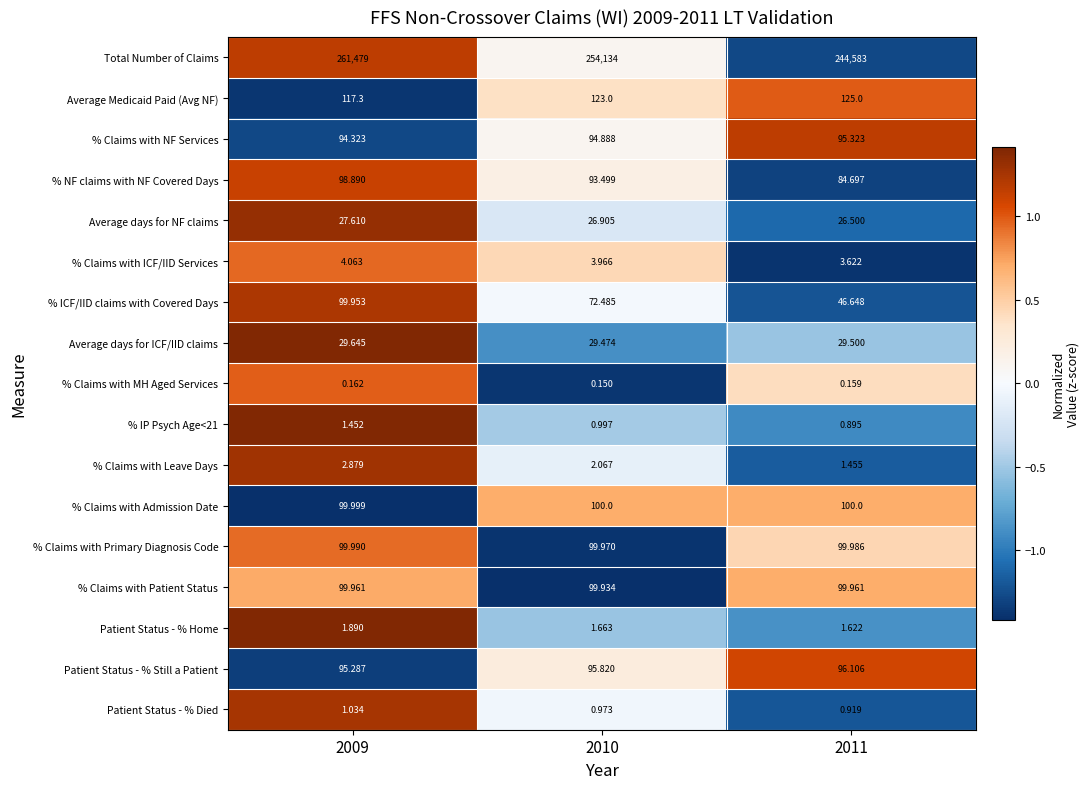

Which series has the largest range (max minus min)?

Total Number of Claims